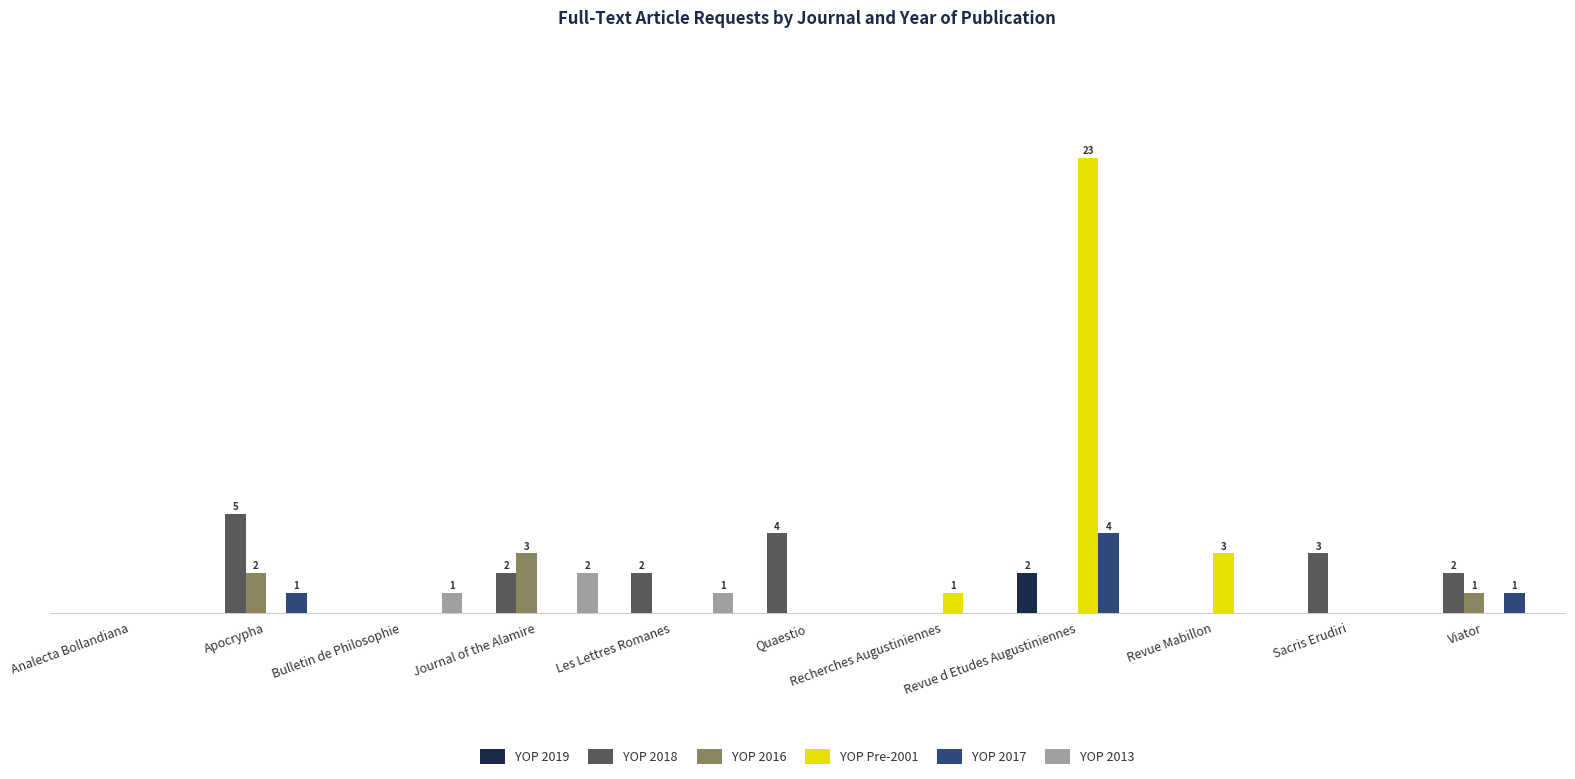

Are the bars grouped side by side (vs. stacked)?

Yes